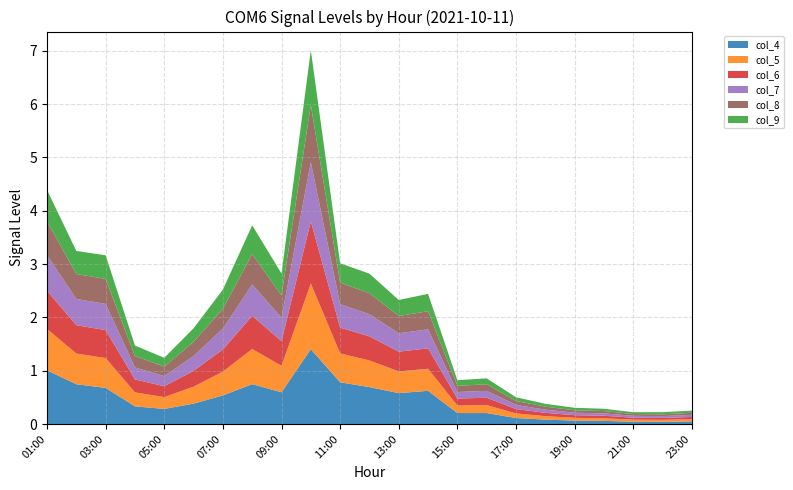

Reading right to left, list all the values displayed in this chart.

col_4: 23:00=0.0	22:00=0.0	21:00=0.0	20:00=0.1	19:00=0.1	18:00=0.1	17:00=0.1	16:00=0.2	15:00=0.2	14:00=0.6	13:00=0.6	12:00=0.7	11:00=0.8	10:00=1.4	09:00=0.6	08:00=0.7	07:00=0.5	06:00=0.4	05:00=0.3	04:00=0.3	03:00=0.7	02:00=0.7	01:00=1.0
col_5: 23:00=0.0	22:00=0.0	21:00=0.0	20:00=0.0	19:00=0.1	18:00=0.1	17:00=0.1	16:00=0.1	15:00=0.1	14:00=0.4	13:00=0.4	12:00=0.5	11:00=0.5	10:00=1.2	09:00=0.5	08:00=0.7	07:00=0.4	06:00=0.3	05:00=0.2	04:00=0.3	03:00=0.6	02:00=0.6	01:00=0.8
col_6: 23:00=0.0	22:00=0.0	21:00=0.0	20:00=0.0	19:00=0.0	18:00=0.1	17:00=0.1	16:00=0.1	15:00=0.1	14:00=0.4	13:00=0.4	12:00=0.5	11:00=0.5	10:00=1.2	09:00=0.5	08:00=0.6	07:00=0.4	06:00=0.3	05:00=0.2	04:00=0.2	03:00=0.5	02:00=0.5	01:00=0.7
col_7: 23:00=0.0	22:00=0.0	21:00=0.0	20:00=0.0	19:00=0.0	18:00=0.1	17:00=0.1	16:00=0.1	15:00=0.1	14:00=0.4	13:00=0.3	12:00=0.4	11:00=0.4	10:00=1.1	09:00=0.4	08:00=0.6	07:00=0.4	06:00=0.3	05:00=0.2	04:00=0.2	03:00=0.5	02:00=0.5	01:00=0.7
col_8: 23:00=0.0	22:00=0.0	21:00=0.0	20:00=0.0	19:00=0.0	18:00=0.1	17:00=0.1	16:00=0.1	15:00=0.1	14:00=0.3	13:00=0.3	12:00=0.4	11:00=0.4	10:00=1.1	09:00=0.4	08:00=0.6	07:00=0.4	06:00=0.3	05:00=0.2	04:00=0.2	03:00=0.5	02:00=0.5	01:00=0.6
col_9: 23:00=0.0	22:00=0.0	21:00=0.0	20:00=0.0	19:00=0.0	18:00=0.1	17:00=0.1	16:00=0.1	15:00=0.1	14:00=0.3	13:00=0.3	12:00=0.4	11:00=0.4	10:00=1.0	09:00=0.4	08:00=0.5	07:00=0.4	06:00=0.3	05:00=0.2	04:00=0.2	03:00=0.4	02:00=0.4	01:00=0.6